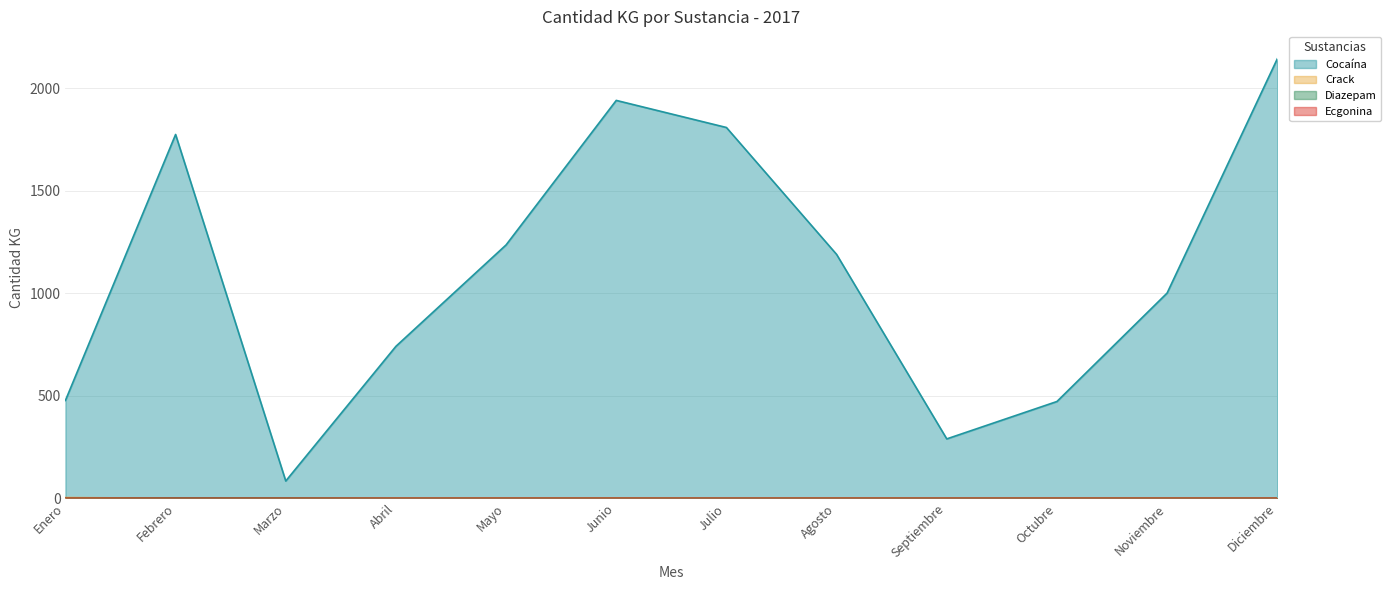

Which label corresponds to the largest value in the chart?

Diciembre